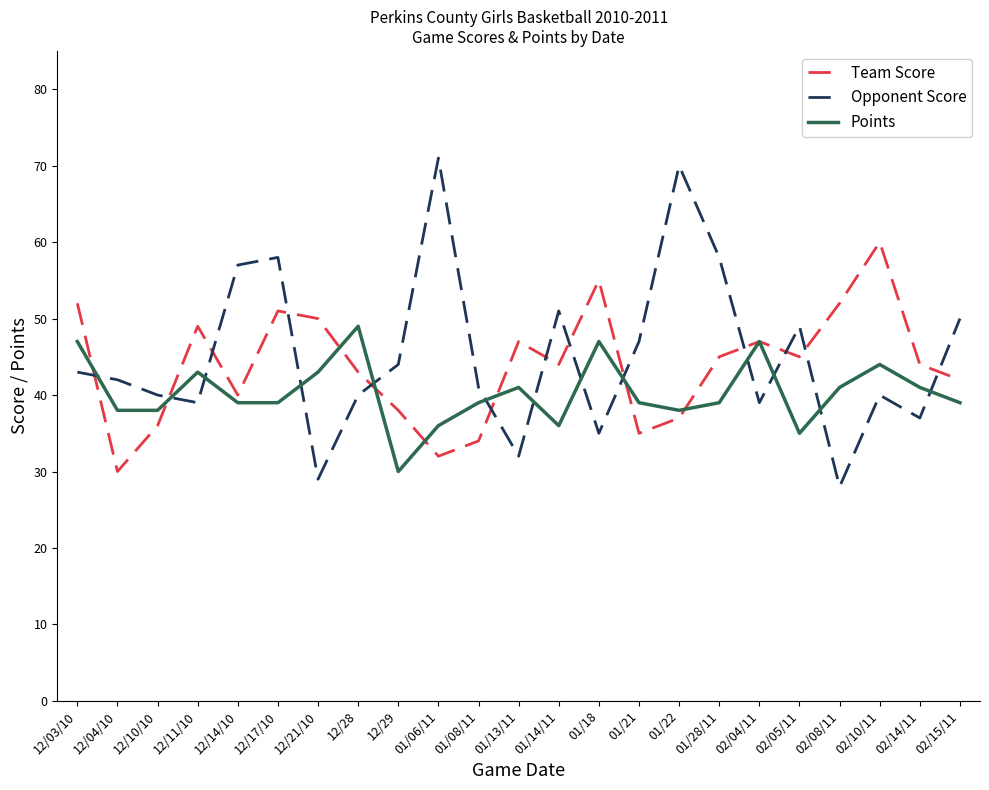

True or false: Points has more than 1 interior local peaks.

True